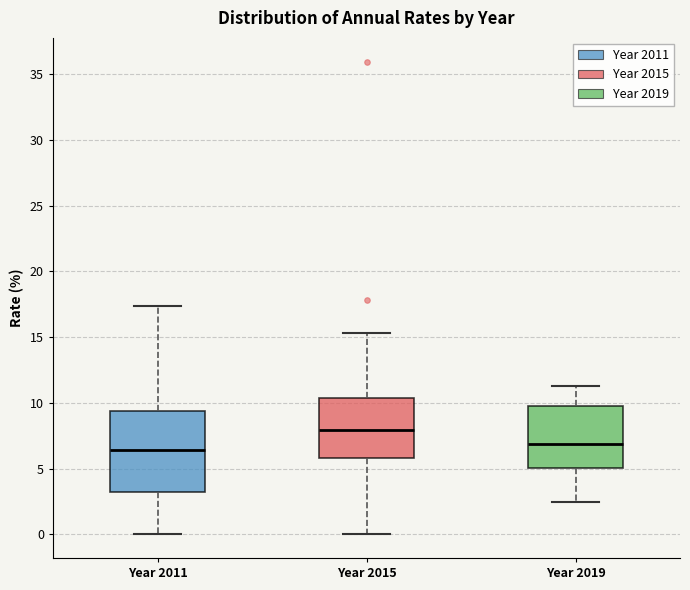

Where is the lower edge of the box for Year 2015 on the y-axis? The values are not printed on the chart, so give them approximately, as read against the axis.

6.0